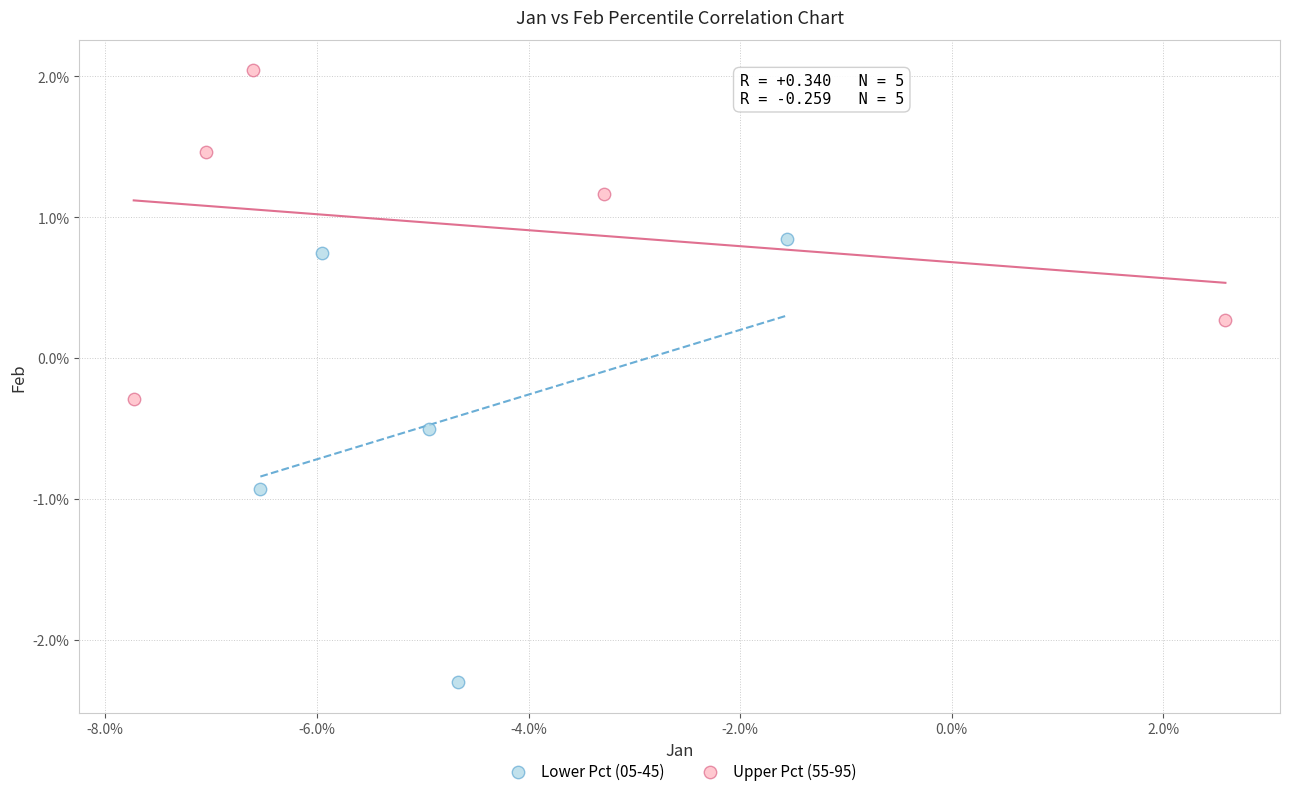

Which series contains the lowest Y value?

Lower Pct (05-45)